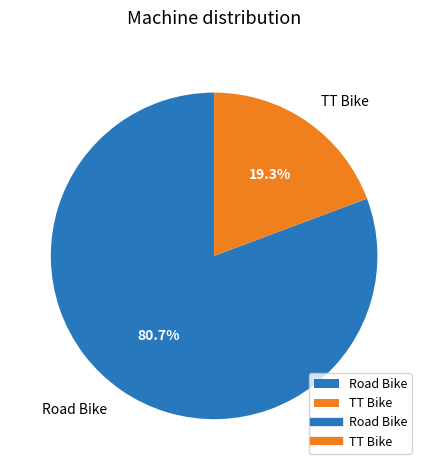

Does any single category account for the majority?

Yes